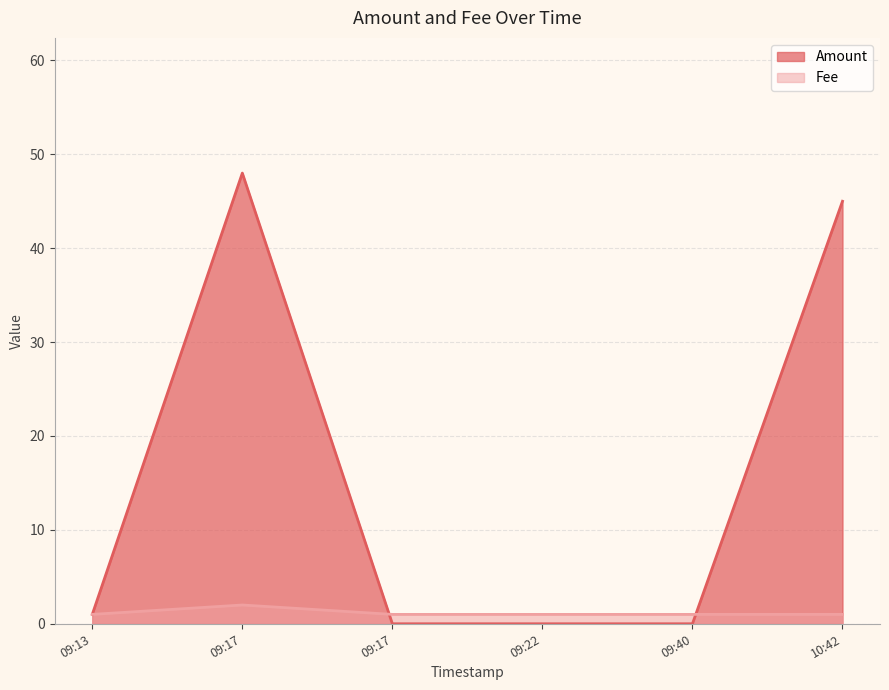

The value of Fee at 2017-06-20 10:42:45 is 1. True or false?

False